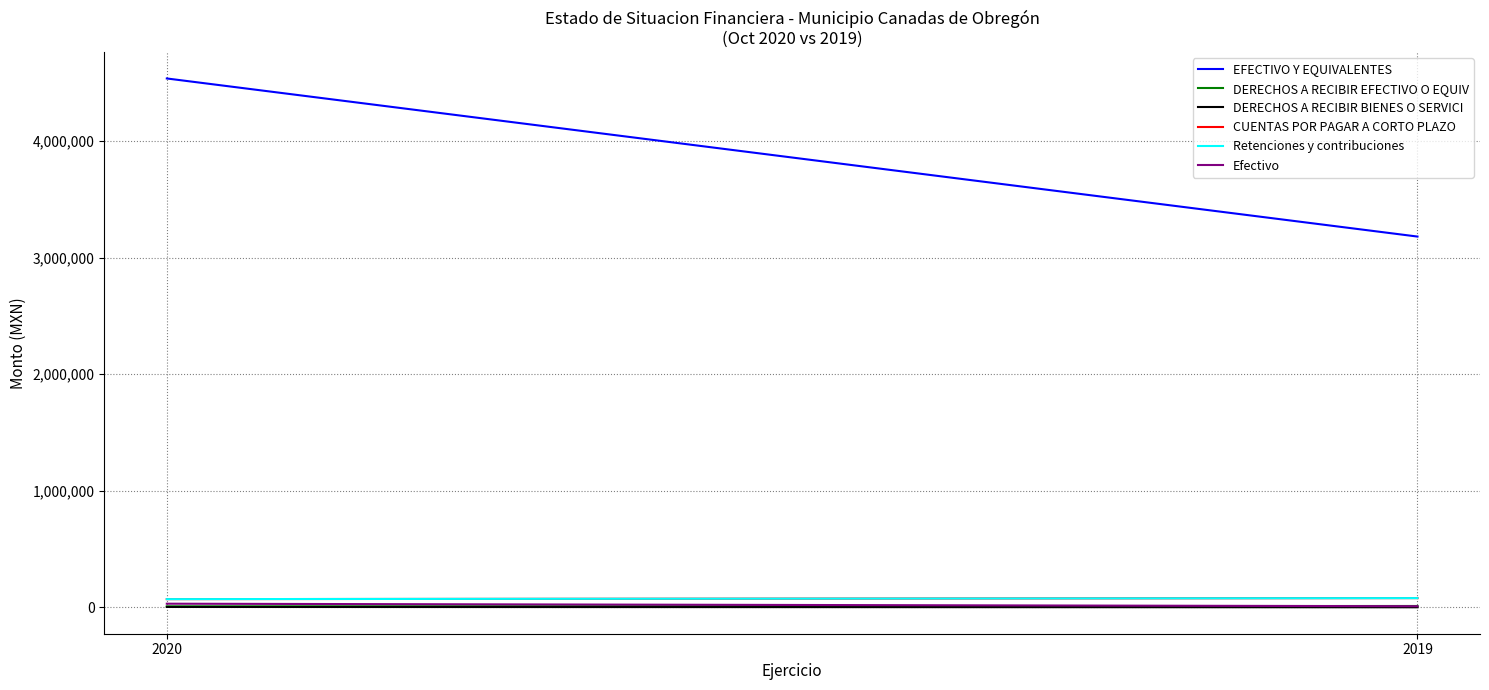

List the labels in order of CUENTAS POR PAGAR A CORTO PLAZO value, smallest first.

2020, 2019